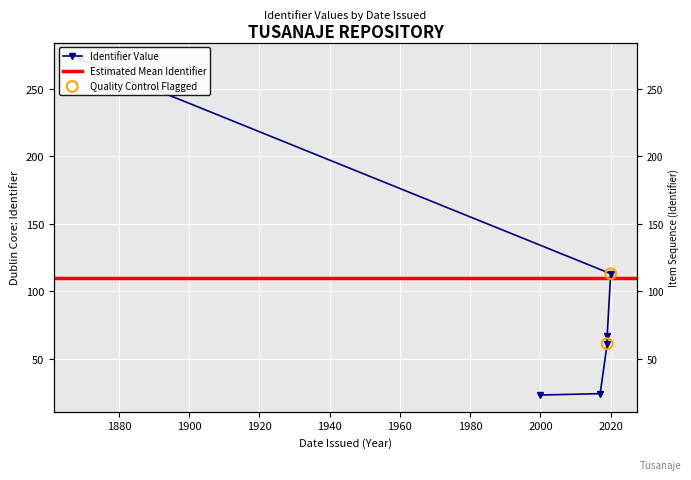

Between 2019 and 2020, which is larger?

2020